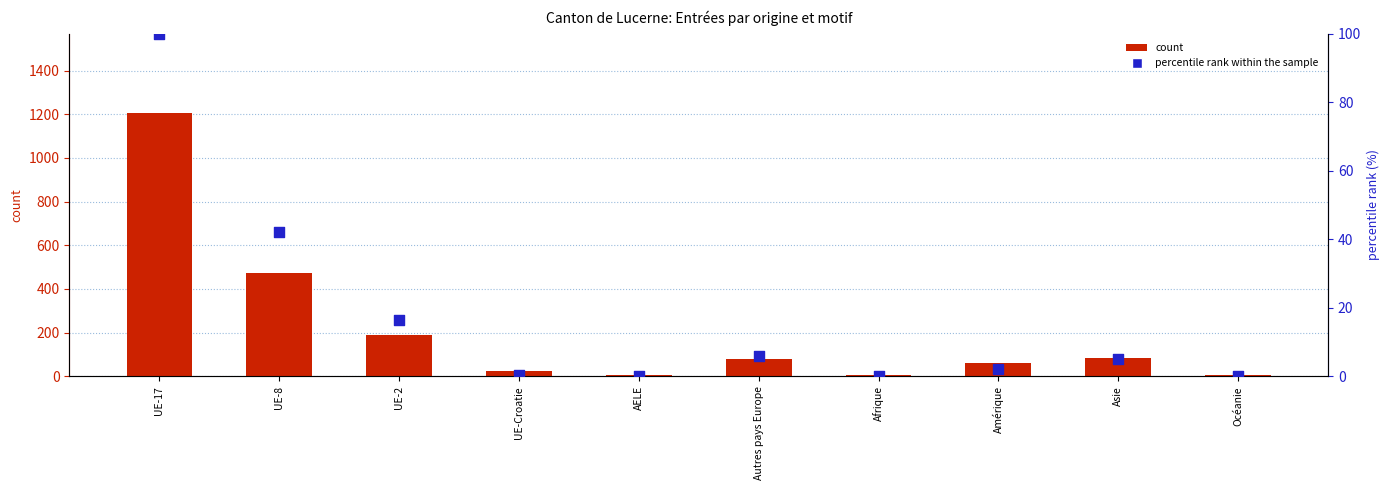

At how many categories does at least one series exceed 246?

2